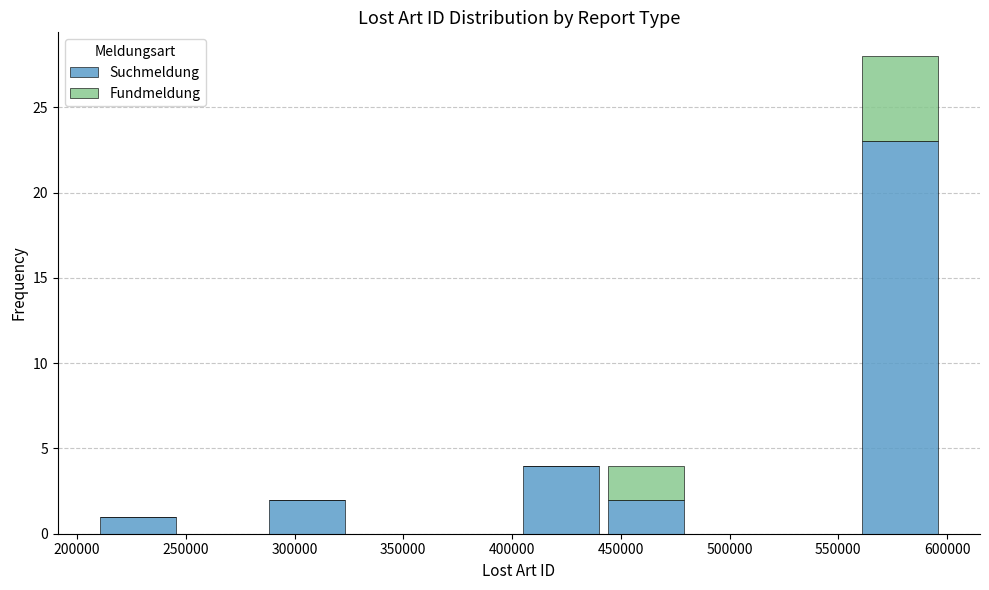

What is the total height of the stacked bar covering 285000 to 325000 on the x-axis? Neither the bar edges nor the heights are printed on the chart, so give them approximately, as read against the axes.

2